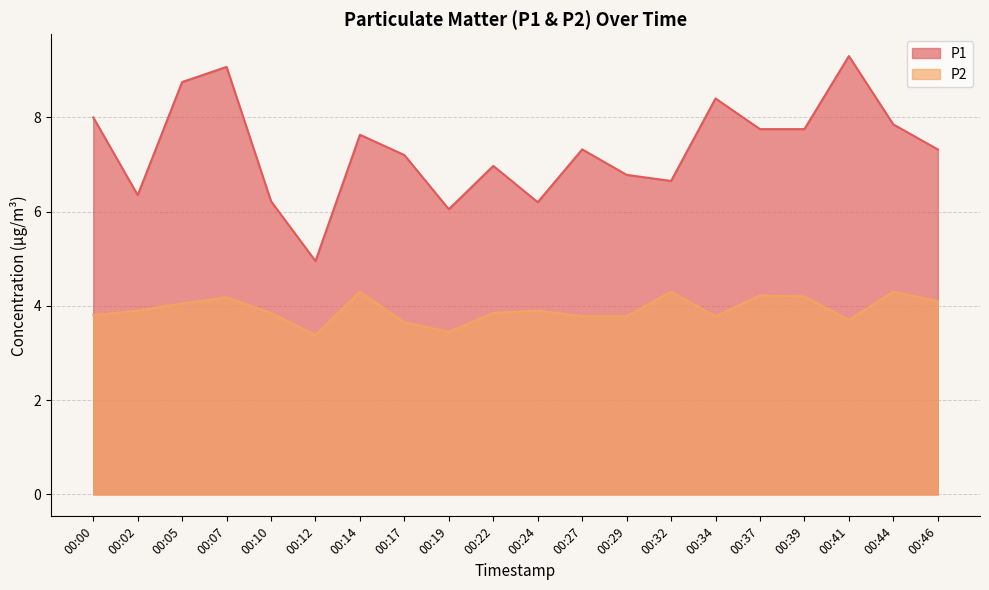

How many series are shown in this chart?

2